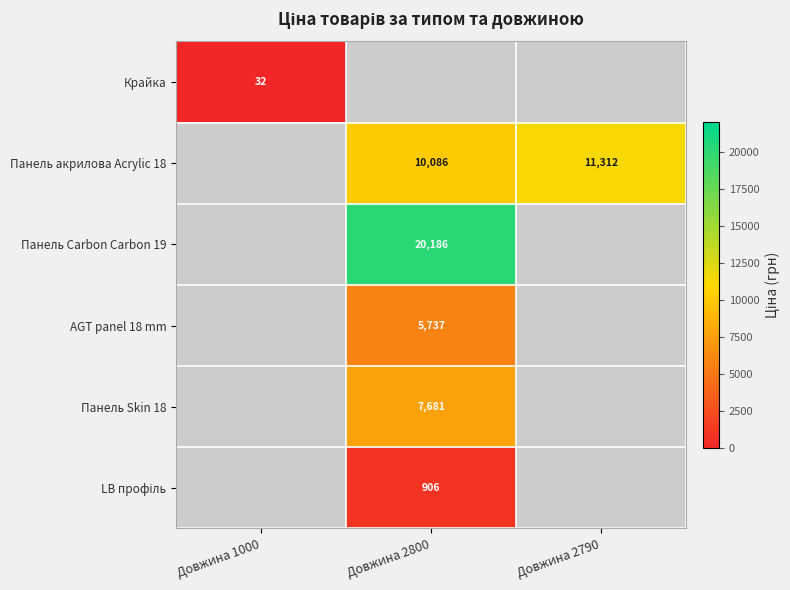

Where does the Панель Skin 18 series first go above 7680?

Довжина 2800